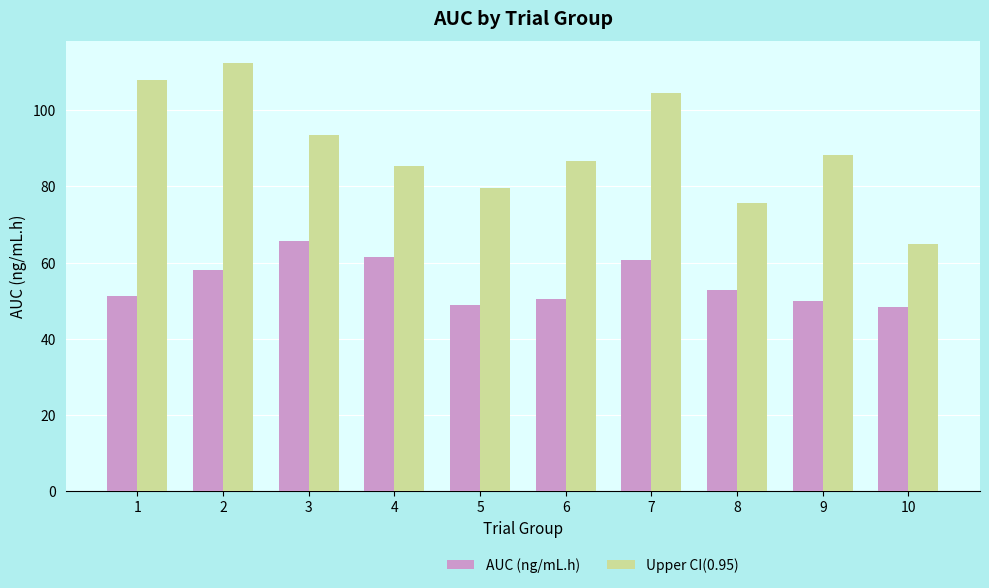

How many values in the AUC (ng/mL.h) series exceed 52?

5